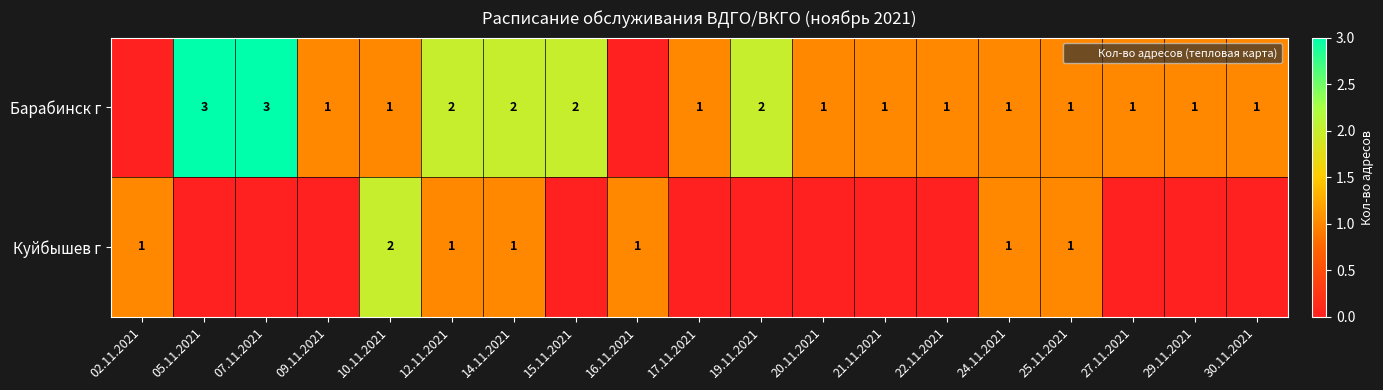

What is the difference between the second highest and second lowest values in the Барабинск г series?

3